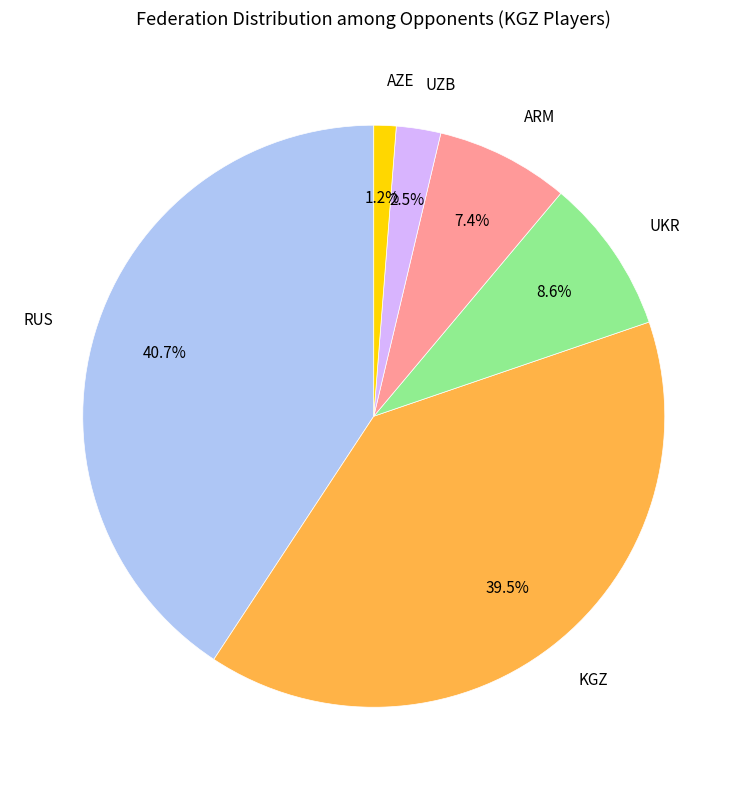

What is the ratio of the value at UZB to the value at KGZ?

0.1